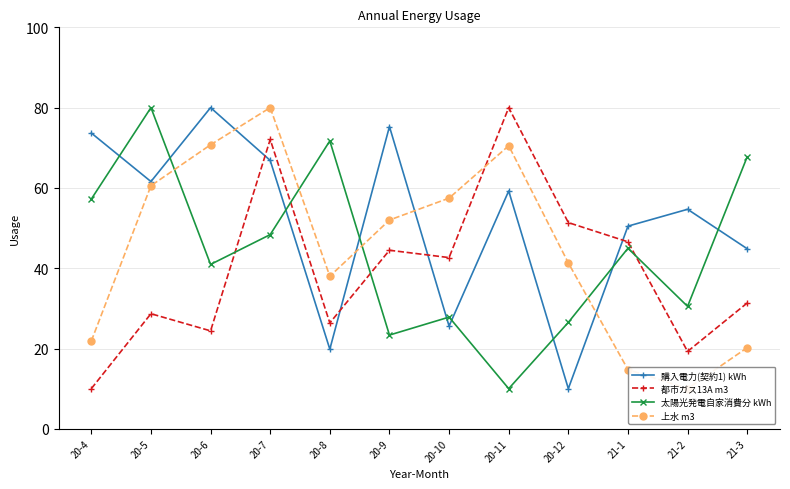

What position from the left is 20-11?

8